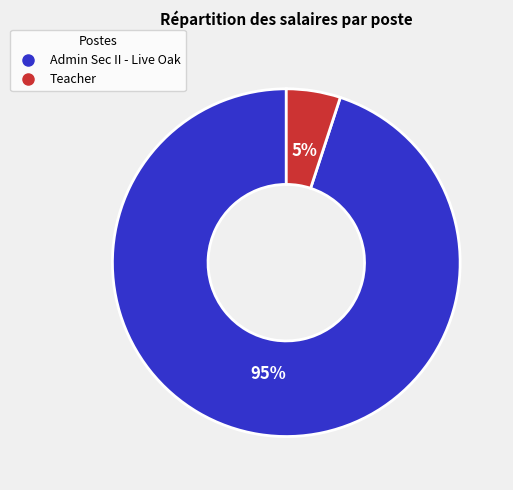

Do Teacher and Admin Sec II - Live Oak together represent more than half of the pie?

Yes